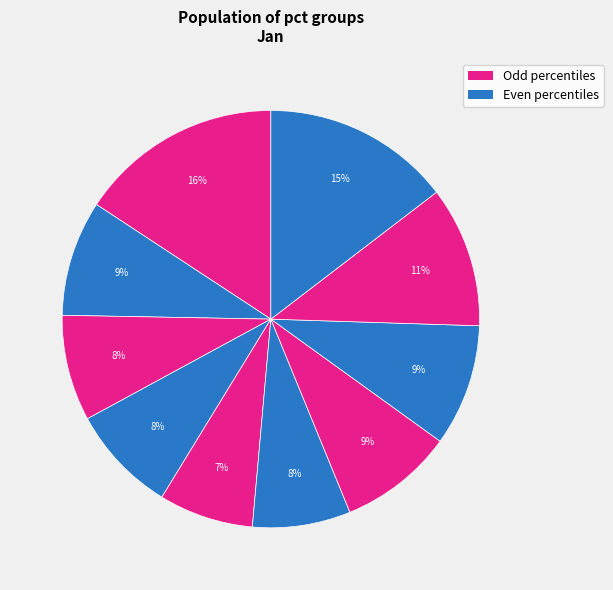

Count the number of slices in the pie.

10